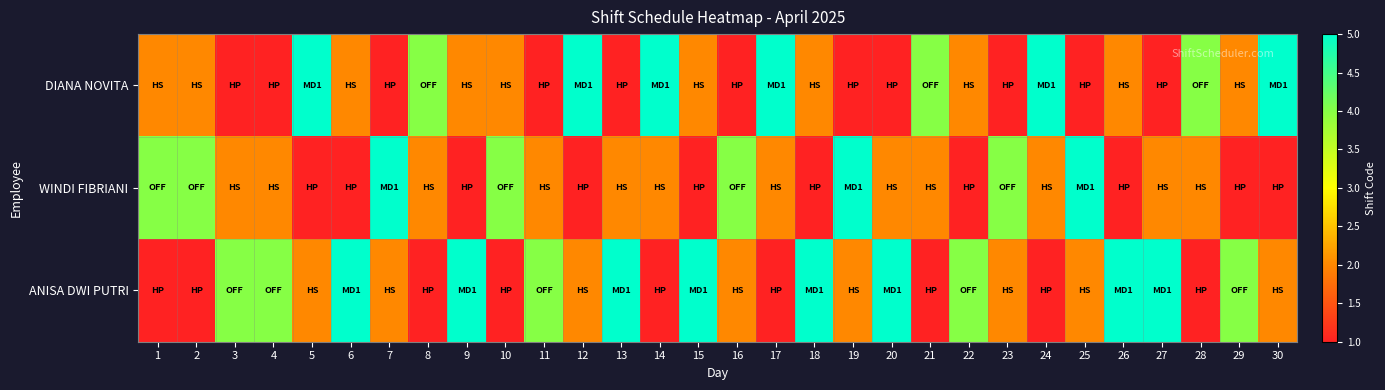

Between 5 and 24, which series saw the biggest shift?

WINDI FIBRIANI